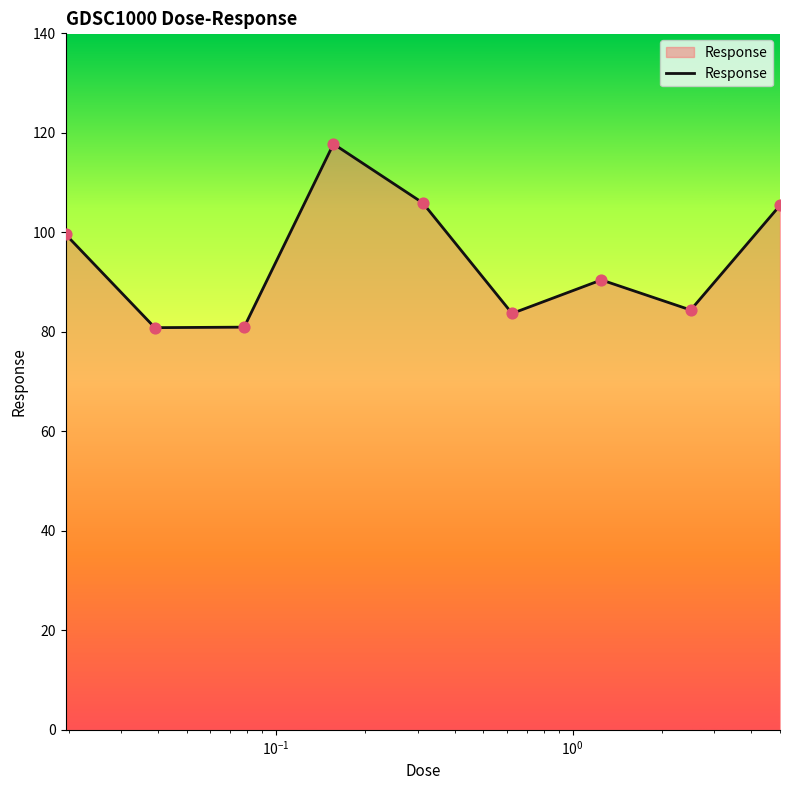

What is the greatest value displayed?

117.8